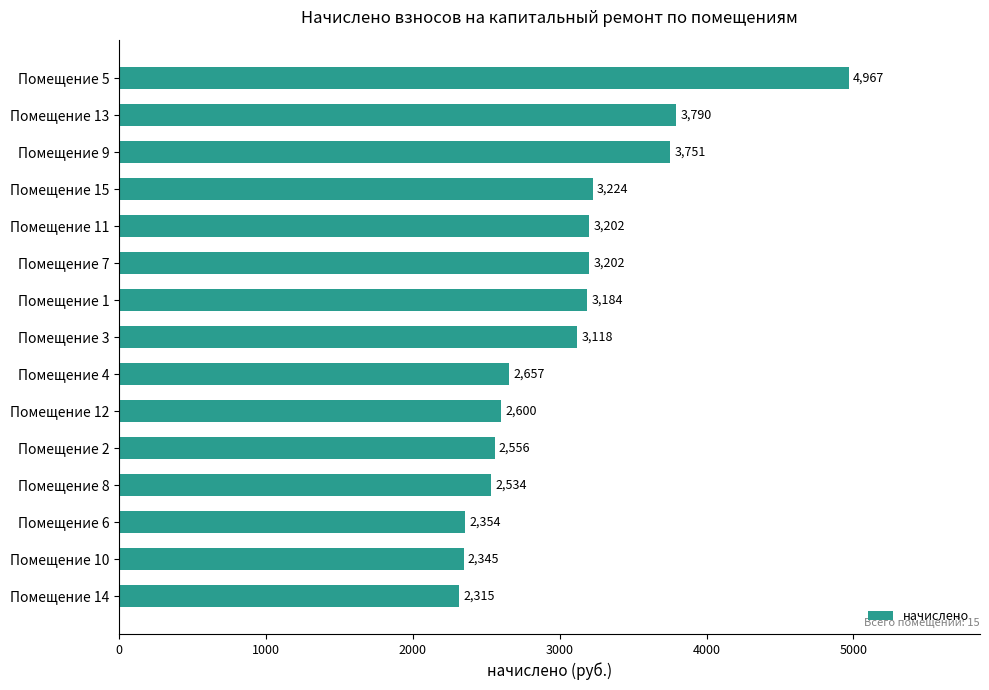

Count the number of data series in this chart.

1